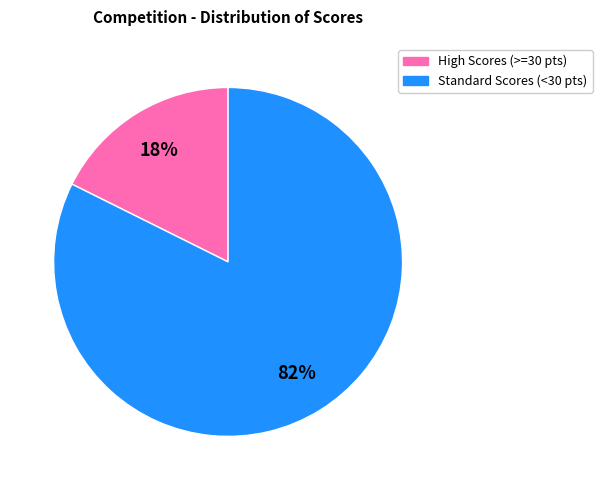

Is there a majority slice in this chart?

Yes